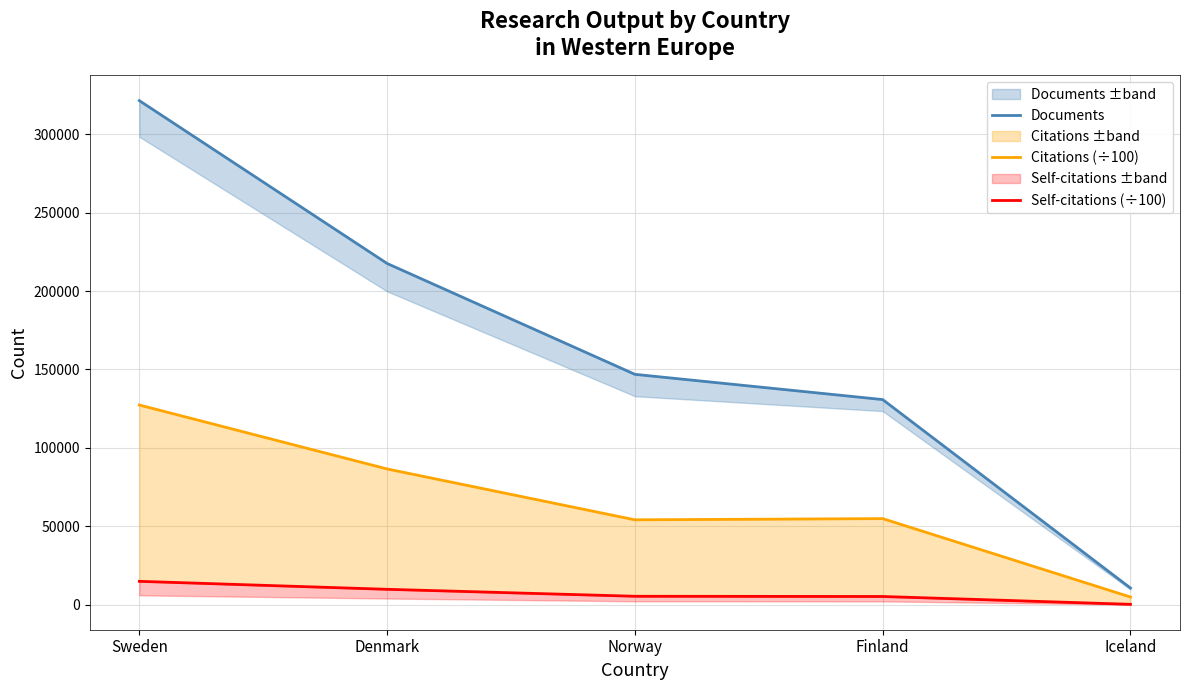

Count the number of data series in this chart.

3